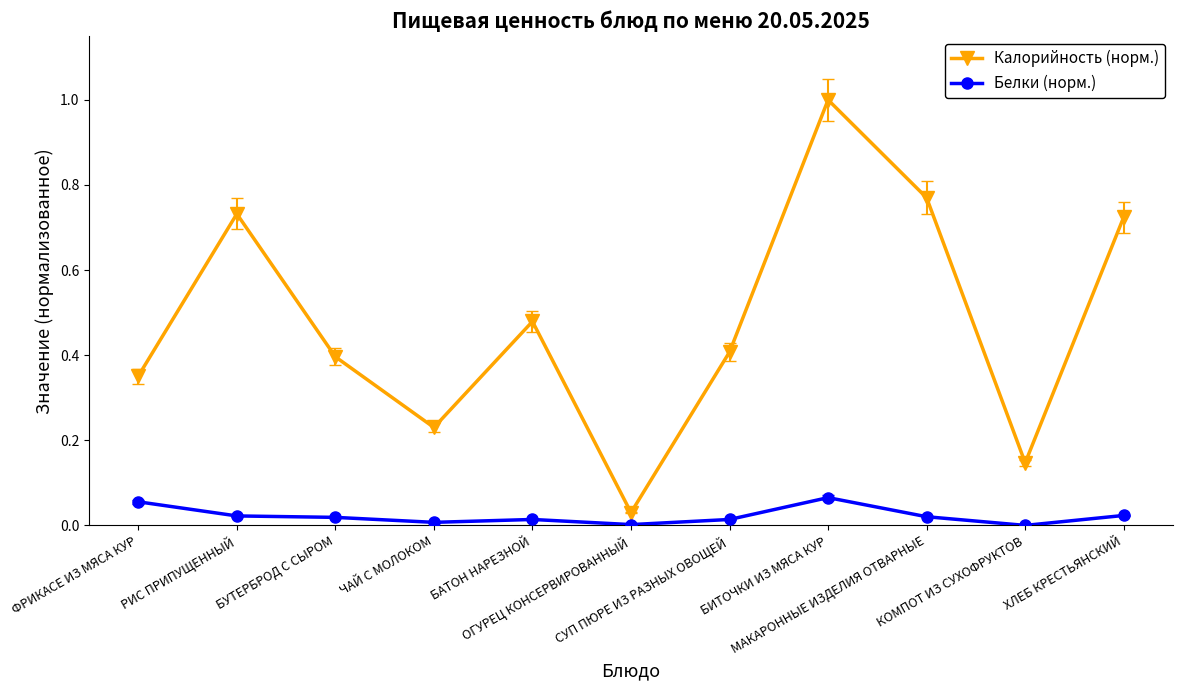

True or false: Калорийность (норм.) and Белки (норм.) cross at least once.

False